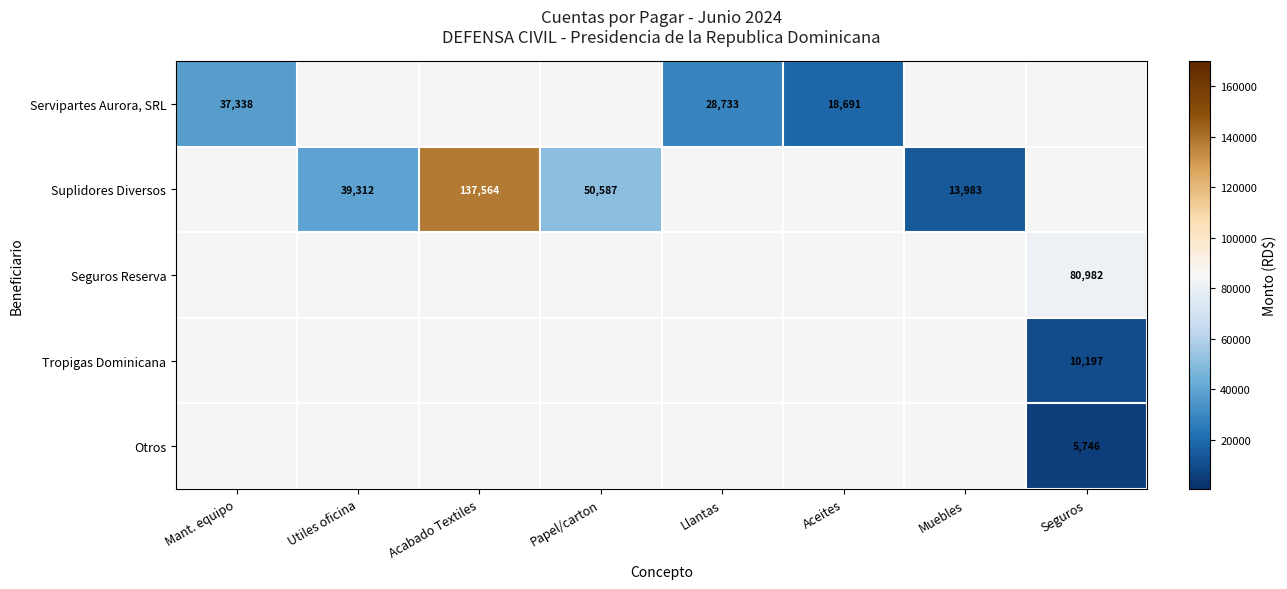

How many categories are shown in the chart?

8